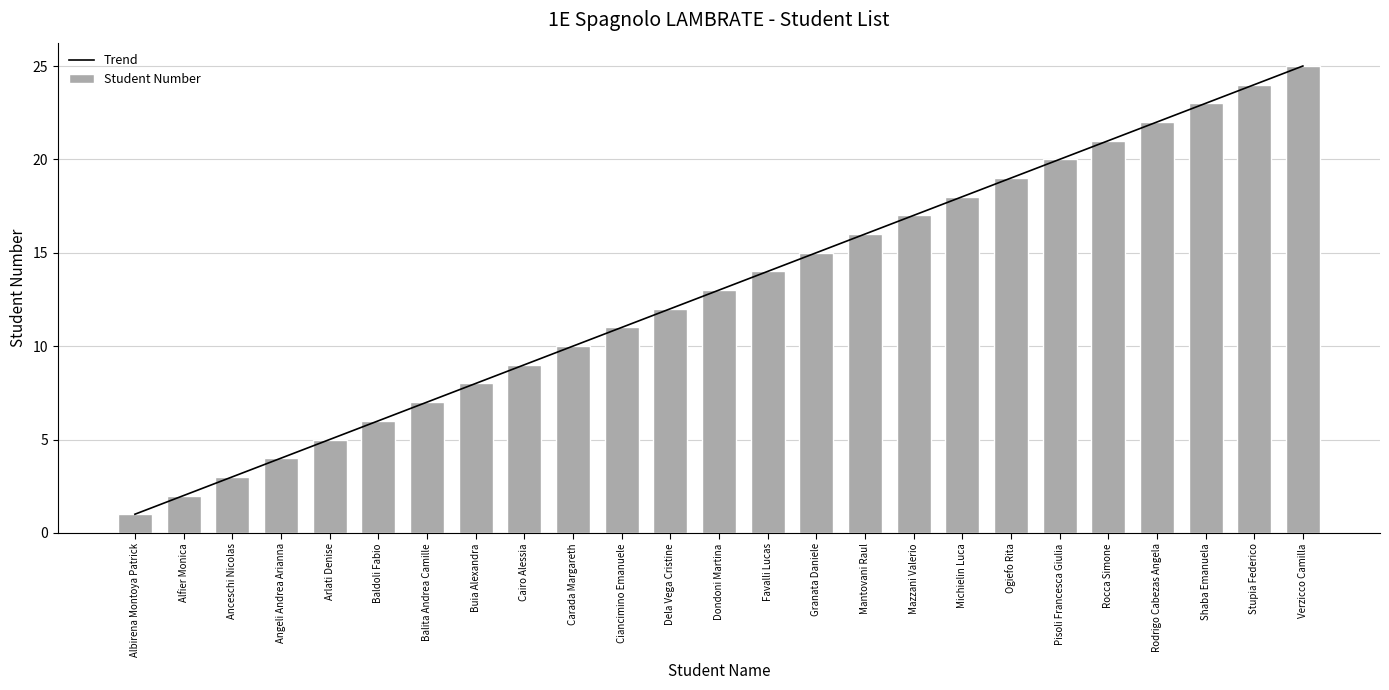

Are the bars grouped side by side (vs. stacked)?

Yes